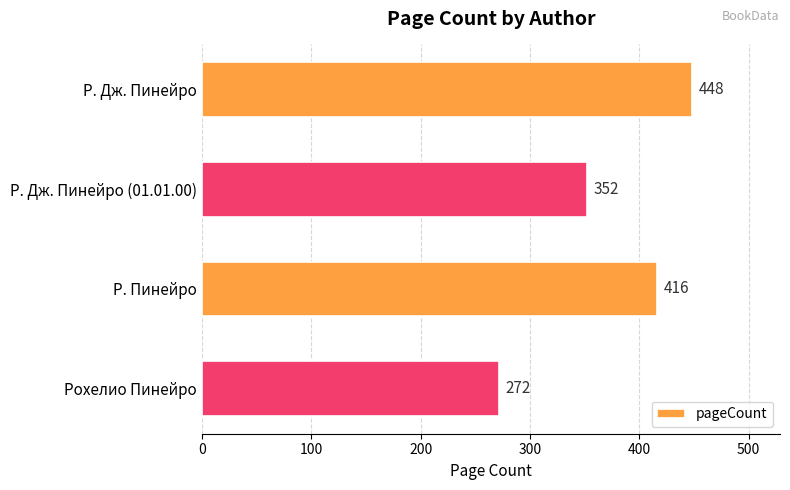

How many data points does each series have?

4